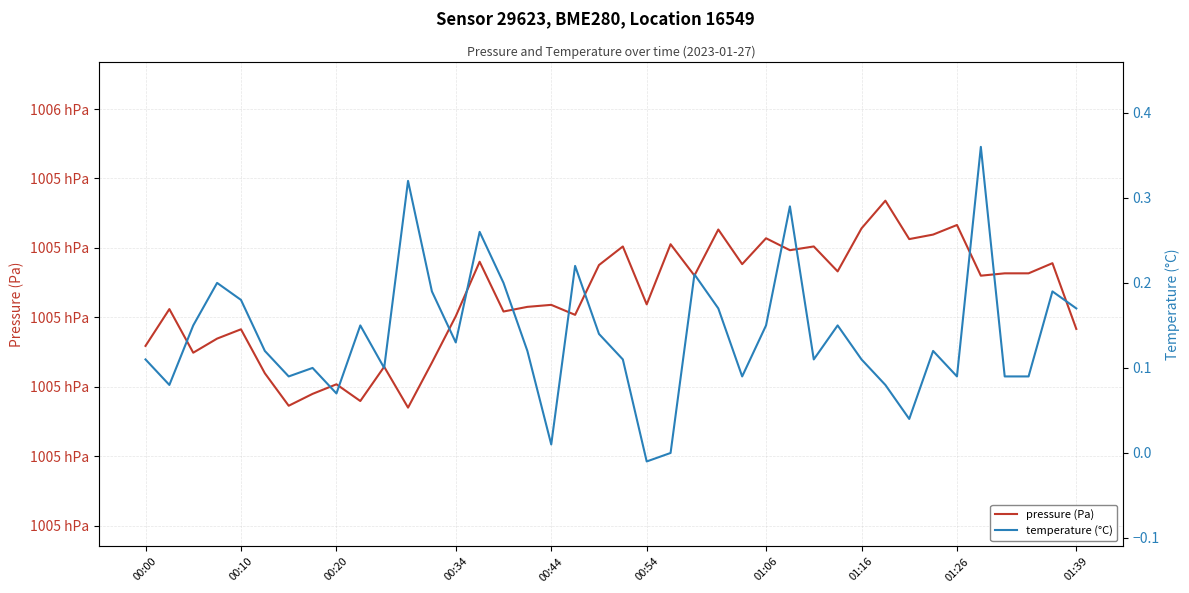

How many lines are shown in the chart?

2